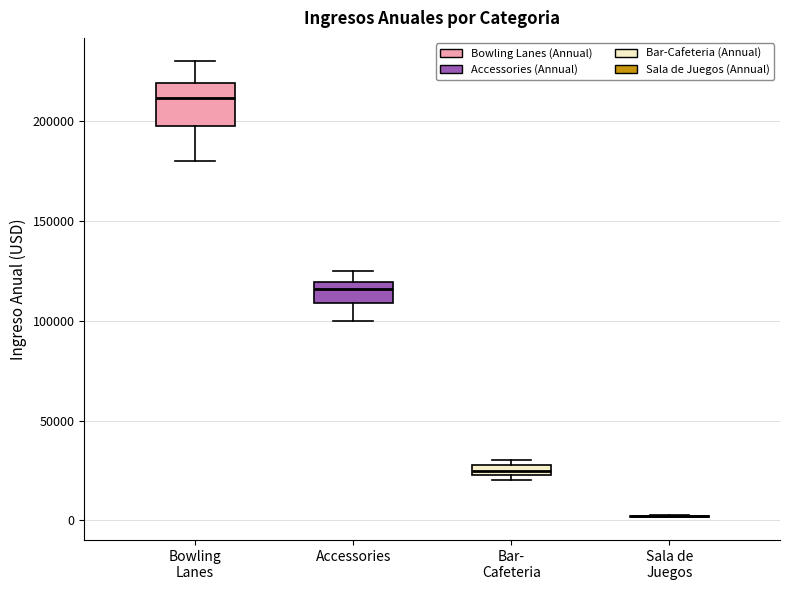

Where is the upper edge of the box for Bowling Lanes on the y-axis? The values are not printed on the chart, so give them approximately, as read against the axis.

220000